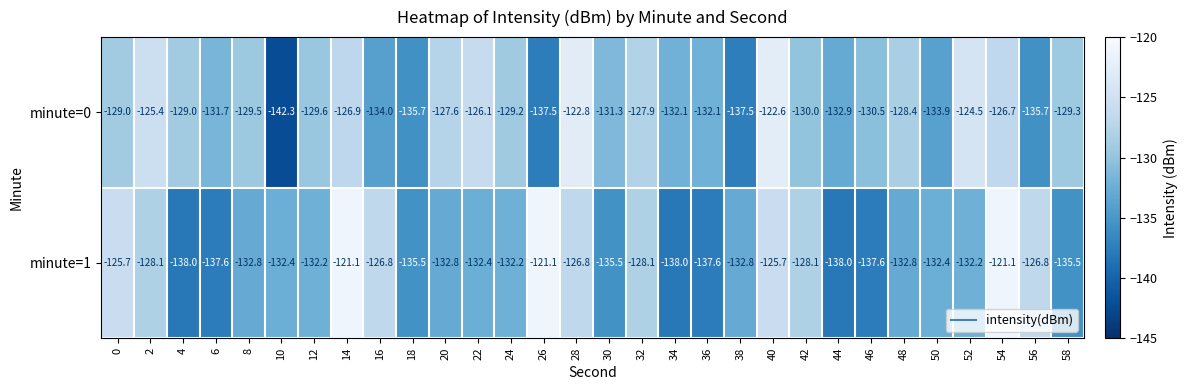

Rank the series at 0 from highest to lowest value.

minute=1, minute=0